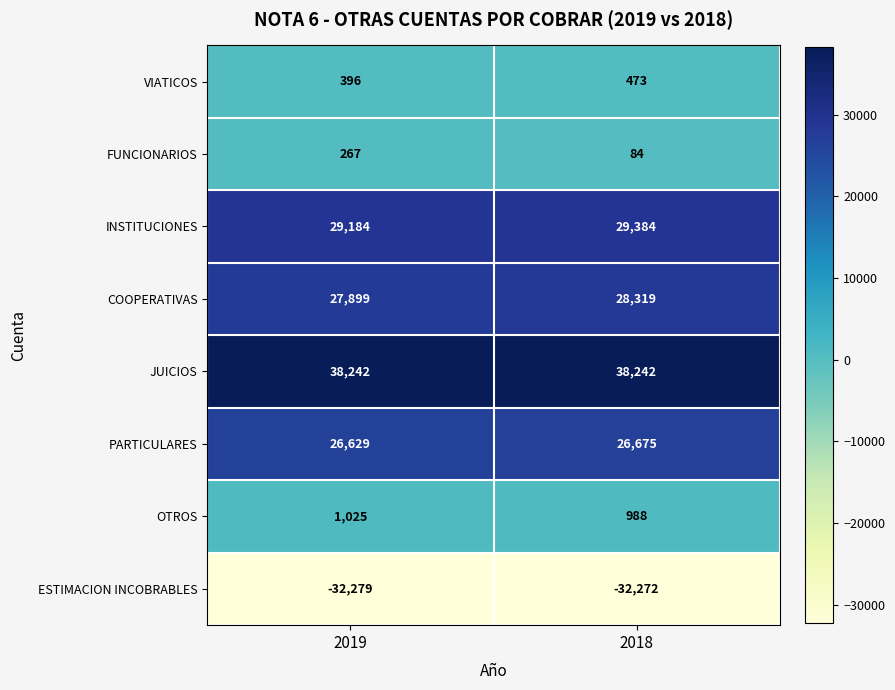

Count the number of data series in this chart.

8